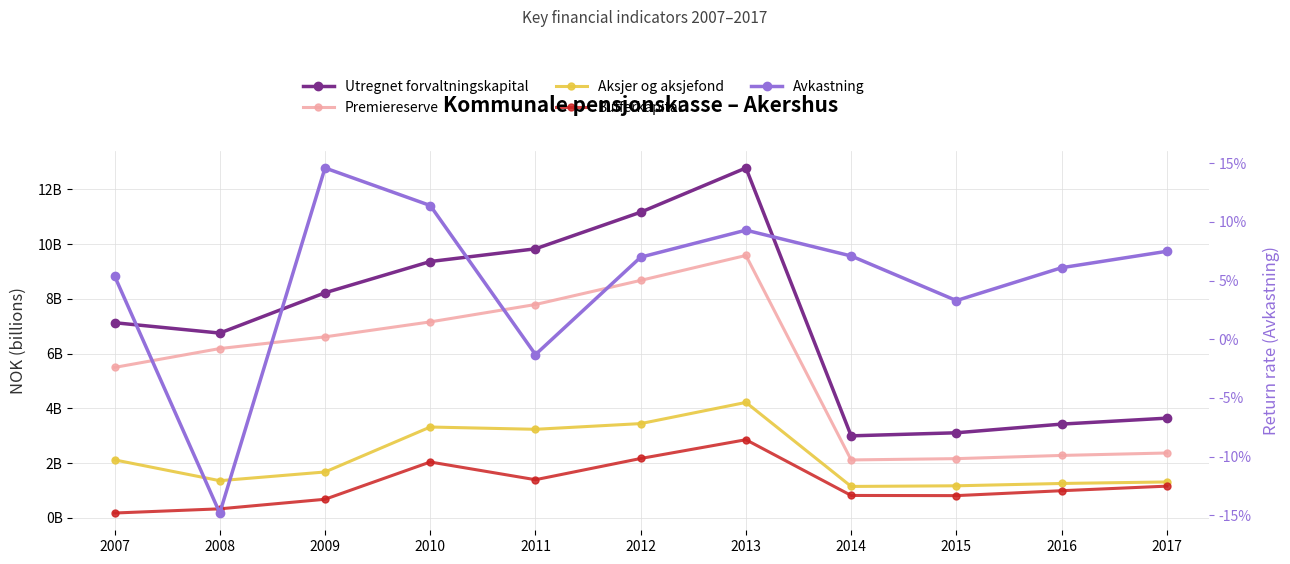

At which category does Premiereserve reach its first local valley?

2014